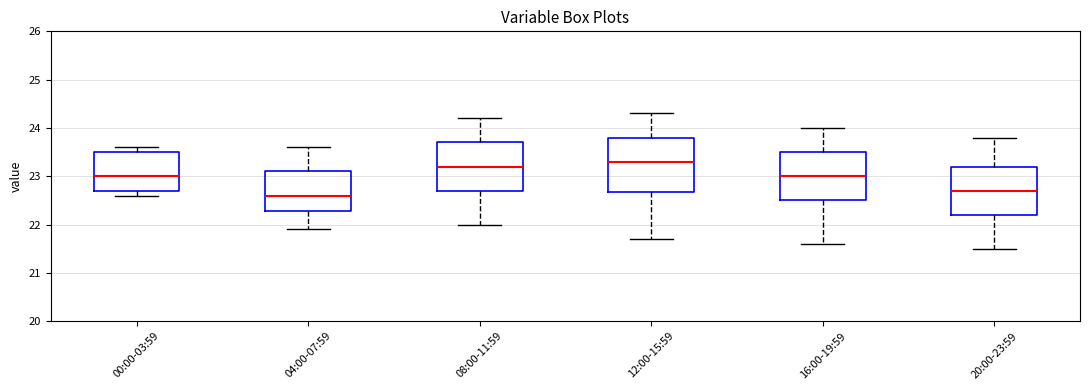

Comparing the boxes themselves (not the whiskers), which one is the tallest?

12:00-15:59